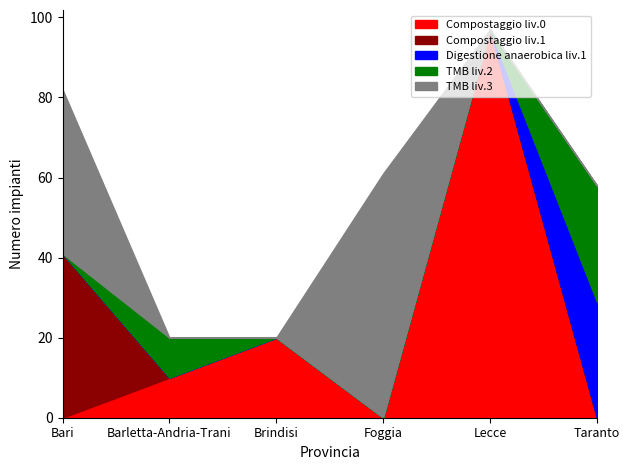

What is the total value across all series at Taranto?

58